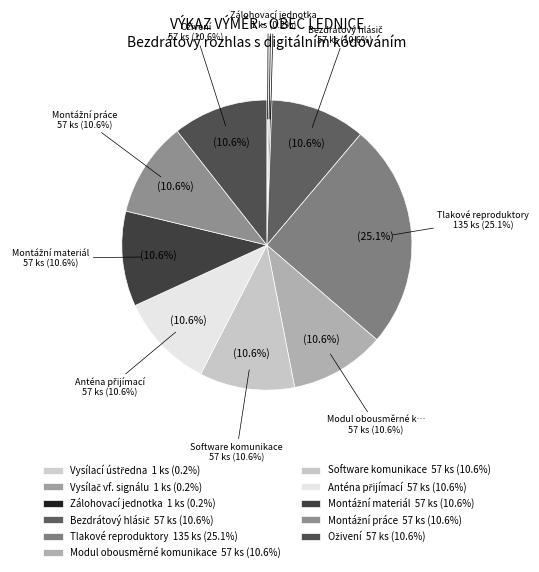

To the nearest percent, what is the combined percentage of Montážní práce and Oživení?

21%